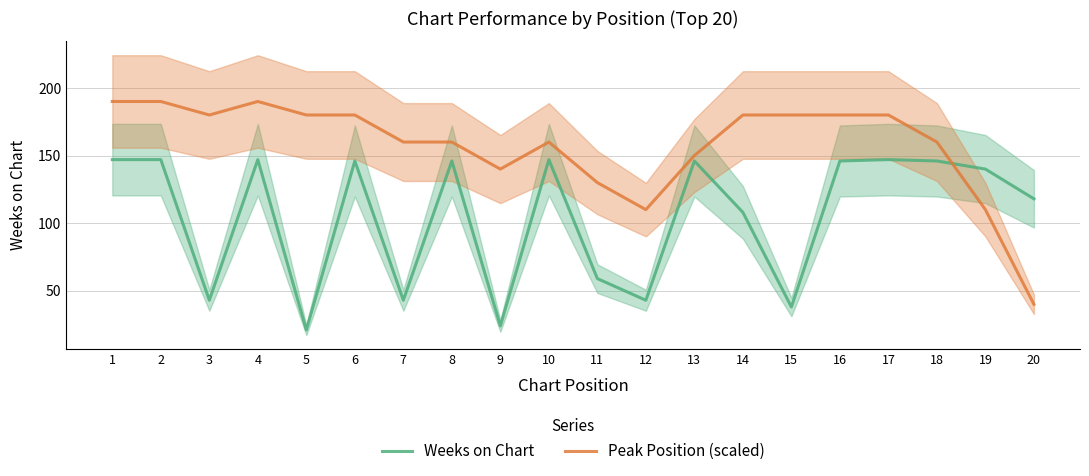

What is the total value across all series at 8?

306